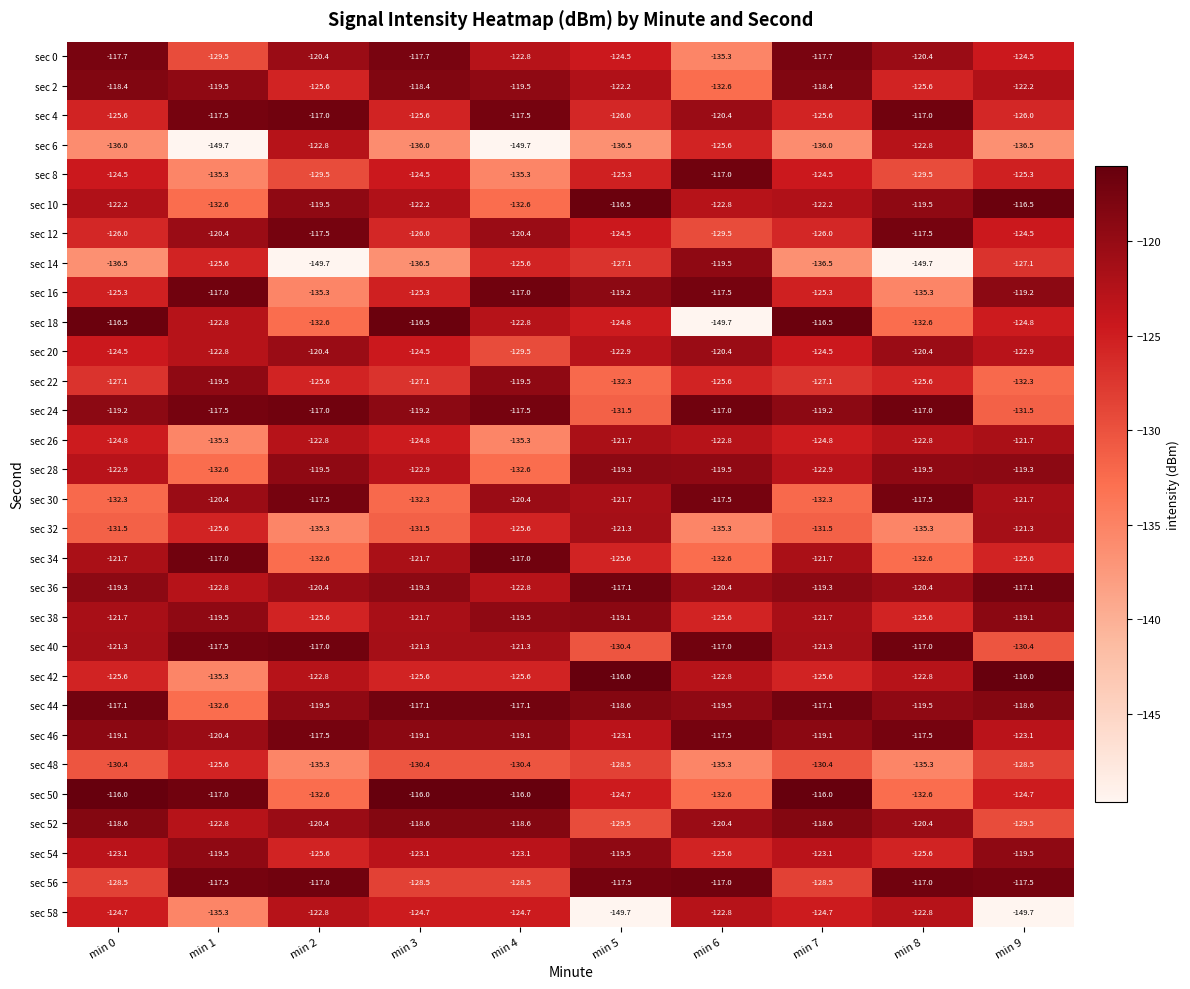

What is the greatest value displayed?

-116.0